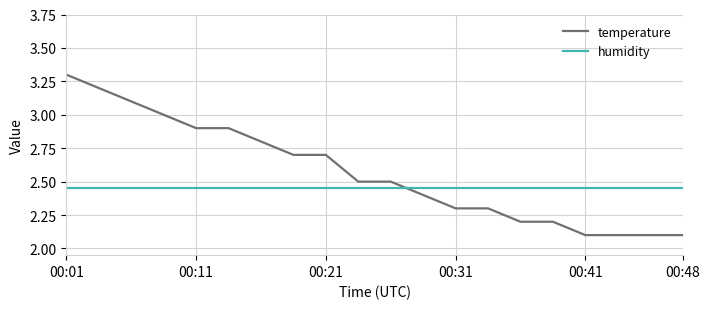

What is the maximum value shown in the chart?

3.3